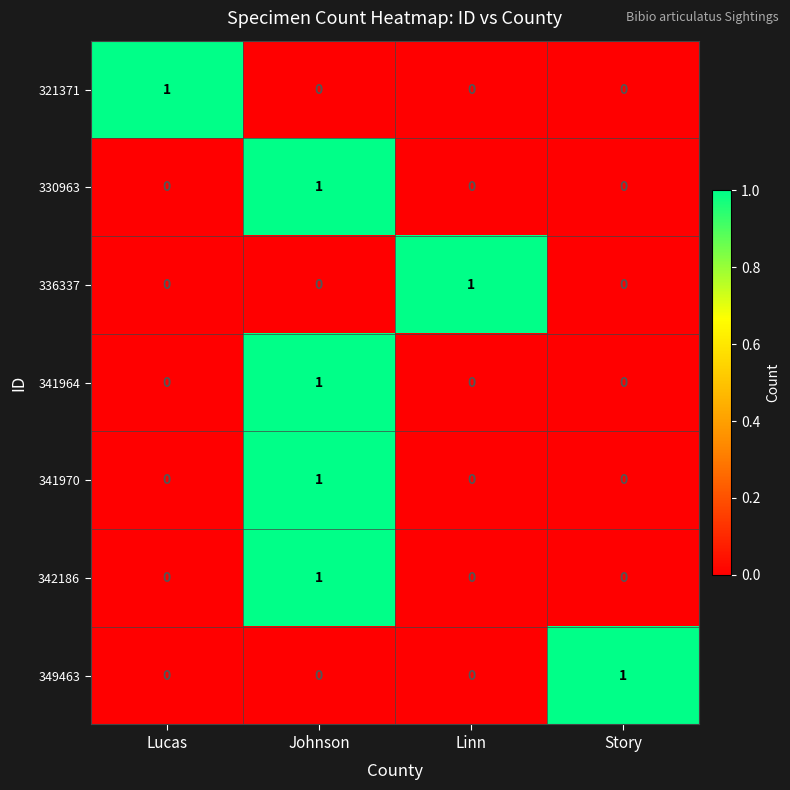

At which category is the sum across all series the highest?

Johnson